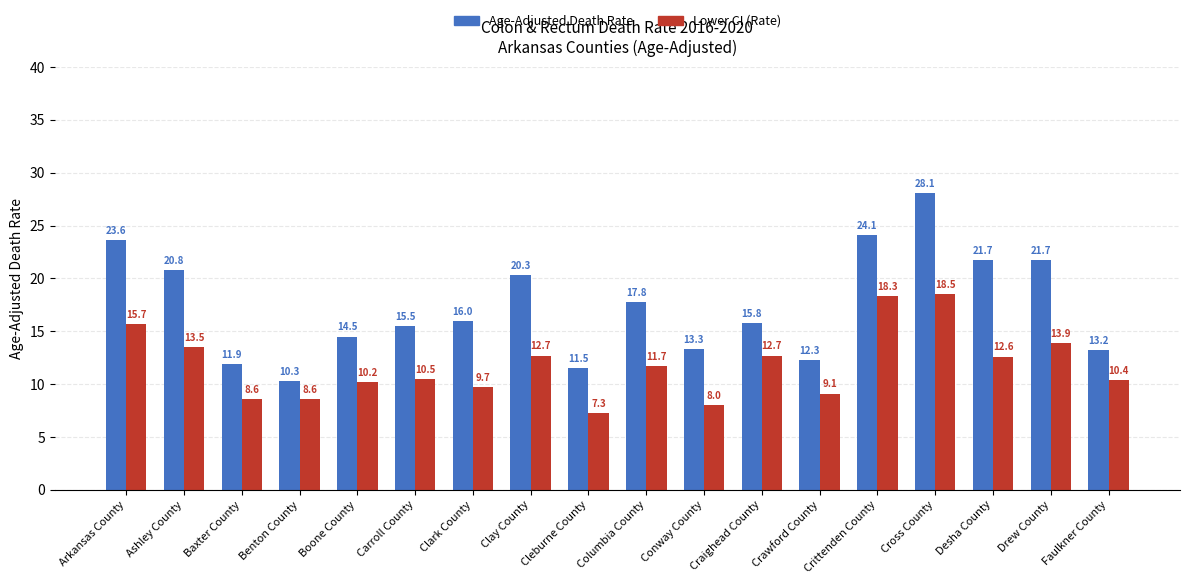

What is the difference between the second highest and second lowest values in the Age-Adjusted Death Rate series?

12.6